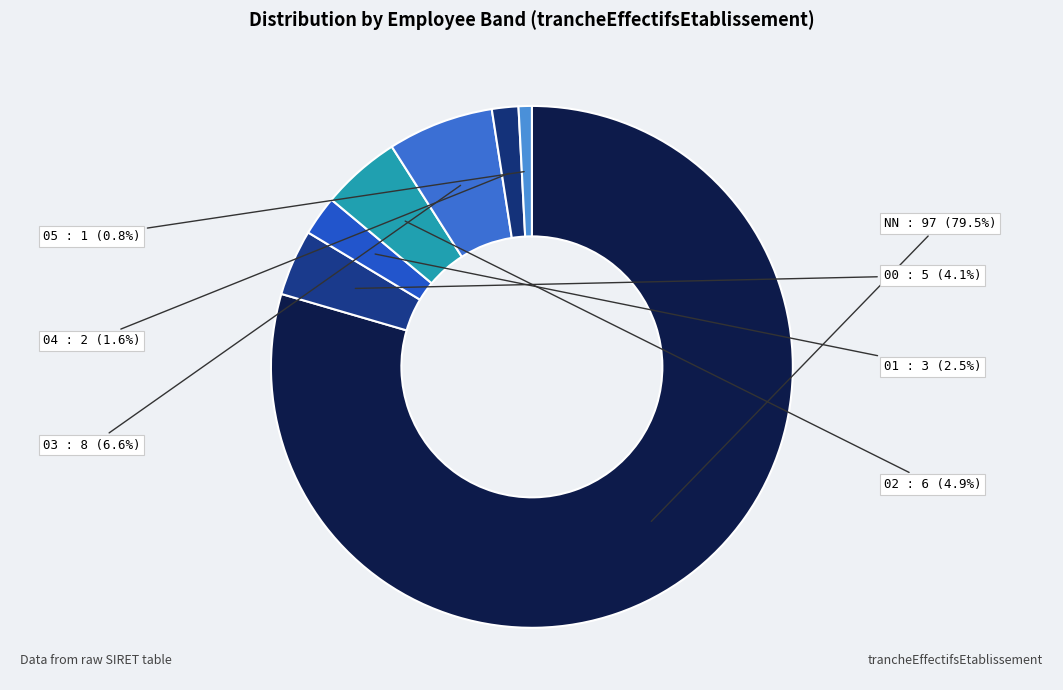

Which slice is the smallest?

05